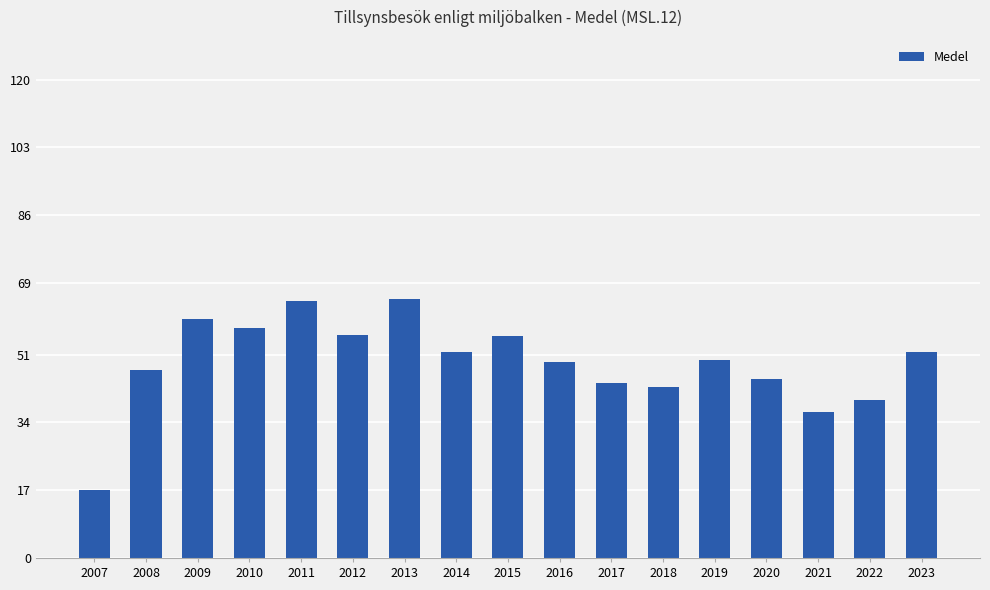

What is the difference between the second highest and second lowest values?

27.8